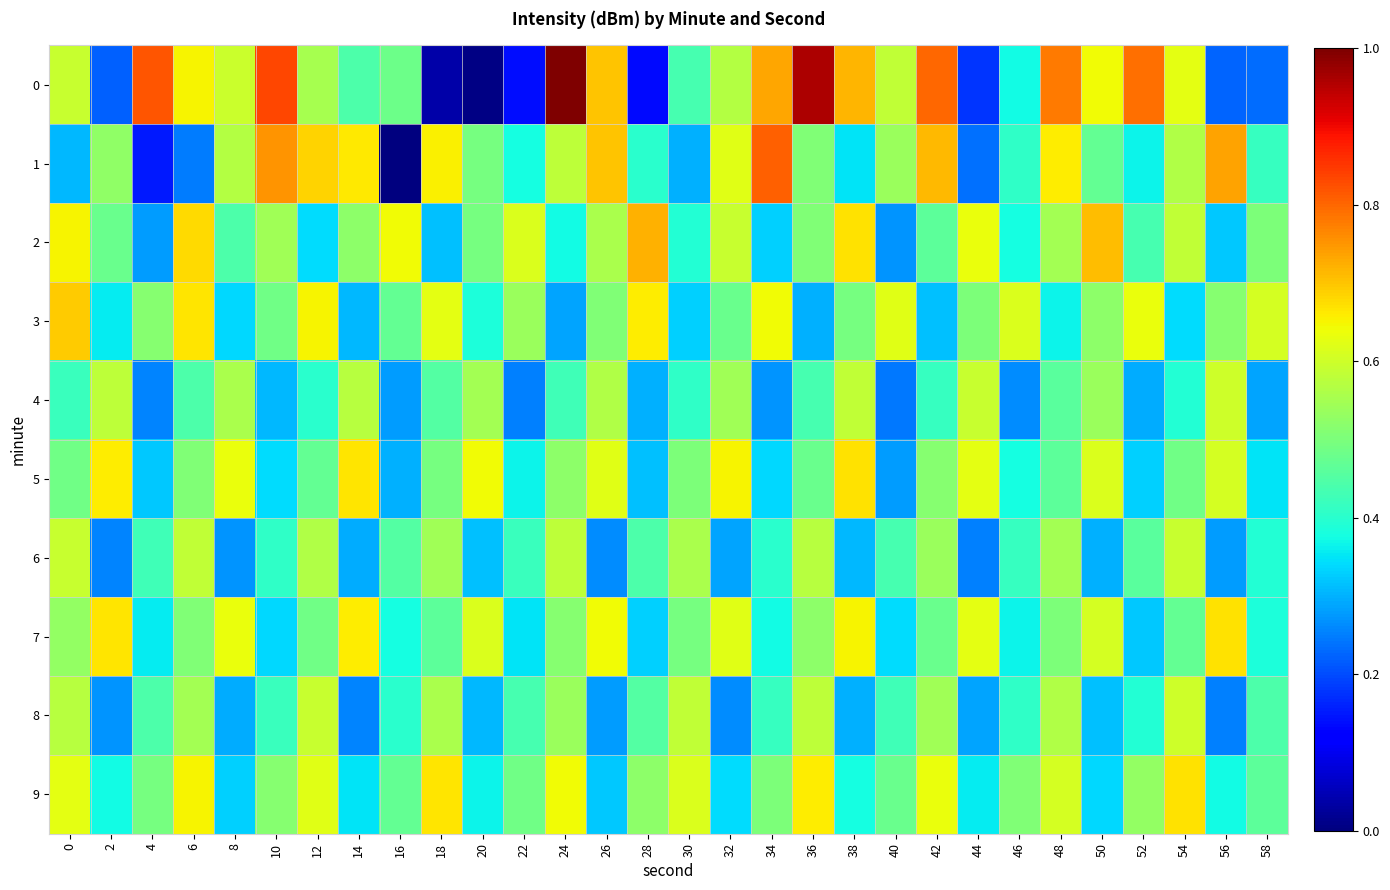

Reading left to right, extract all data points from this chart.

0: 0=0.6	2=0.2	4=0.8	6=0.7	8=0.6	10=0.8	12=0.6	14=0.4	16=0.5	18=0.0	20=0.0	22=0.1	24=1.0	26=0.7	28=0.1	30=0.4	32=0.6	34=0.7	36=1.0	38=0.7	40=0.6	42=0.8	44=0.2	46=0.4	48=0.8	50=0.6	52=0.8	54=0.6	56=0.2	58=0.2
1: 0=0.3	2=0.5	4=0.2	6=0.2	8=0.6	10=0.8	12=0.7	14=0.7	16=0.0	18=0.7	20=0.5	22=0.4	24=0.6	26=0.7	28=0.4	30=0.3	32=0.6	34=0.8	36=0.5	38=0.4	40=0.5	42=0.7	44=0.2	46=0.4	48=0.7	50=0.5	52=0.4	54=0.6	56=0.7	58=0.4
2: 0=0.7	2=0.5	4=0.3	6=0.7	8=0.4	10=0.5	12=0.3	14=0.5	16=0.6	18=0.3	20=0.5	22=0.6	24=0.4	26=0.6	28=0.7	30=0.4	32=0.6	34=0.3	36=0.5	38=0.7	40=0.3	42=0.5	44=0.6	46=0.4	48=0.6	50=0.7	52=0.4	54=0.6	56=0.3	58=0.5
3: 0=0.7	2=0.4	4=0.5	6=0.7	8=0.3	10=0.5	12=0.7	14=0.3	16=0.5	18=0.6	20=0.4	22=0.5	24=0.3	26=0.5	28=0.7	30=0.3	32=0.5	34=0.6	36=0.3	38=0.5	40=0.6	42=0.3	44=0.5	46=0.6	48=0.4	50=0.5	52=0.6	54=0.3	56=0.5	58=0.6
4: 0=0.4	2=0.6	4=0.3	6=0.4	8=0.6	10=0.3	12=0.4	14=0.6	16=0.3	18=0.5	20=0.6	22=0.3	24=0.4	26=0.6	28=0.3	30=0.4	32=0.5	34=0.3	36=0.4	38=0.6	40=0.2	42=0.4	44=0.6	46=0.3	48=0.5	50=0.5	52=0.3	54=0.4	56=0.6	58=0.3
5: 0=0.5	2=0.7	4=0.3	6=0.5	8=0.6	10=0.3	12=0.5	14=0.7	16=0.3	18=0.5	20=0.6	22=0.4	24=0.5	26=0.6	28=0.3	30=0.5	32=0.7	34=0.3	36=0.5	38=0.7	40=0.3	42=0.5	44=0.6	46=0.4	48=0.5	50=0.6	52=0.3	54=0.5	56=0.6	58=0.4
6: 0=0.6	2=0.3	4=0.4	6=0.6	8=0.3	10=0.4	12=0.6	14=0.3	16=0.5	18=0.5	20=0.3	22=0.4	24=0.6	26=0.3	28=0.4	30=0.6	32=0.3	34=0.4	36=0.6	38=0.3	40=0.4	42=0.5	44=0.3	46=0.4	48=0.6	50=0.3	52=0.5	54=0.6	56=0.3	58=0.4
7: 0=0.5	2=0.7	4=0.4	6=0.5	8=0.6	10=0.3	12=0.5	14=0.7	16=0.4	18=0.5	20=0.6	22=0.4	24=0.5	26=0.6	28=0.3	30=0.5	32=0.6	34=0.4	36=0.5	38=0.7	40=0.3	42=0.5	44=0.6	46=0.4	48=0.5	50=0.6	52=0.3	54=0.5	56=0.7	58=0.4
8: 0=0.6	2=0.3	4=0.4	6=0.6	8=0.3	10=0.4	12=0.6	14=0.3	16=0.4	18=0.6	20=0.3	22=0.4	24=0.5	26=0.3	28=0.5	30=0.6	32=0.3	34=0.4	36=0.6	38=0.3	40=0.4	42=0.5	44=0.3	46=0.4	48=0.6	50=0.3	52=0.4	54=0.6	56=0.3	58=0.4
9: 0=0.6	2=0.4	4=0.5	6=0.7	8=0.3	10=0.5	12=0.6	14=0.4	16=0.5	18=0.7	20=0.4	22=0.5	24=0.6	26=0.3	28=0.5	30=0.6	32=0.3	34=0.5	36=0.7	38=0.4	40=0.5	42=0.6	44=0.4	46=0.5	48=0.6	50=0.3	52=0.5	54=0.7	56=0.4	58=0.5